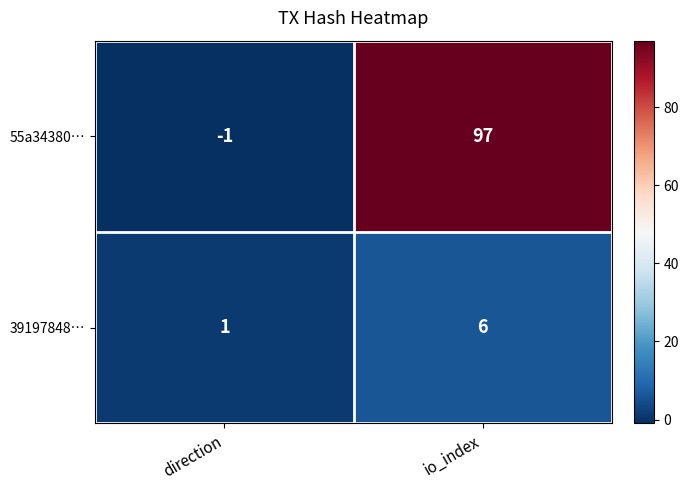

Between direction and io_index, which series saw the biggest shift?

55a34380…